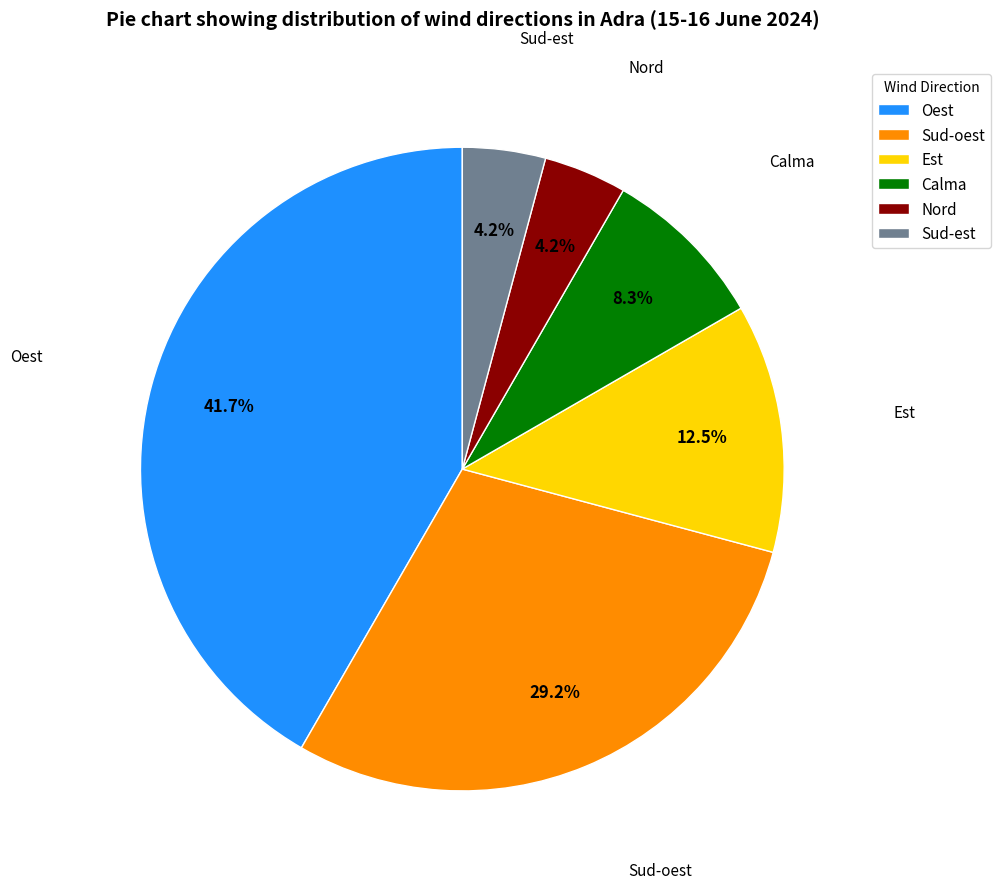

Count the number of slices in the pie.

6